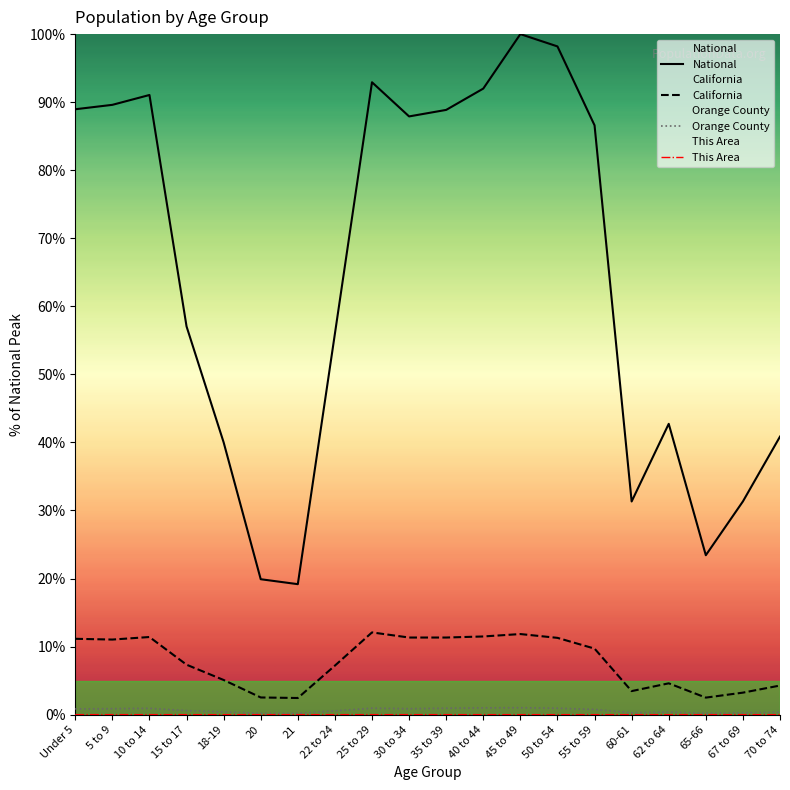

What is the total value across all series at 5 to 9?

101.5